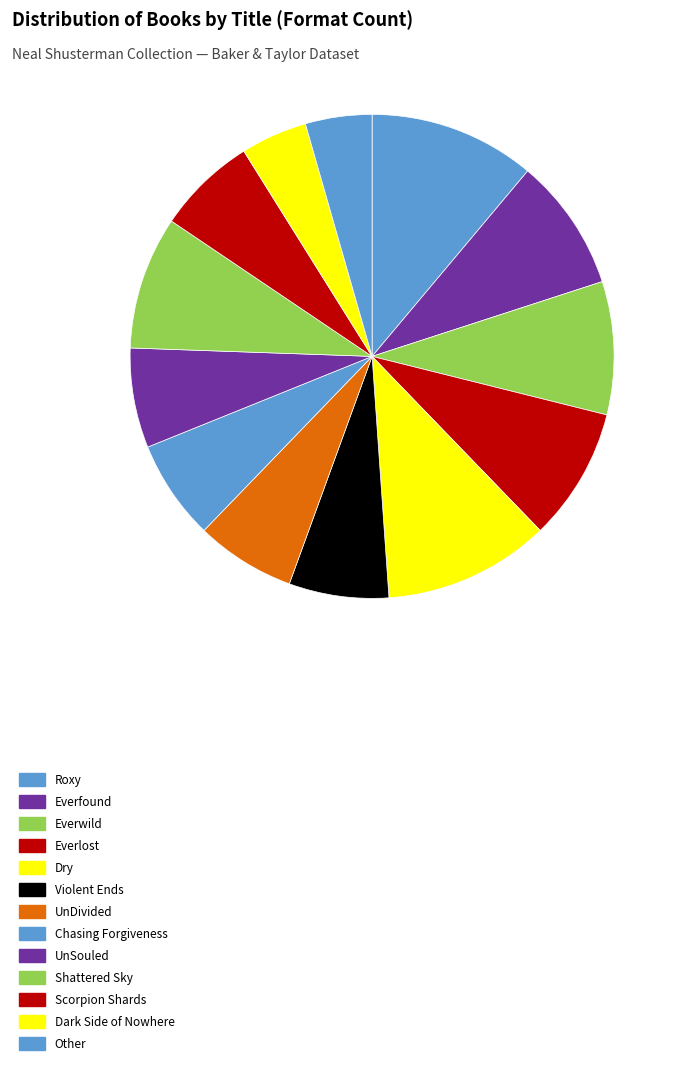

Combined, do Roxy and Dry account for over 50%?

No